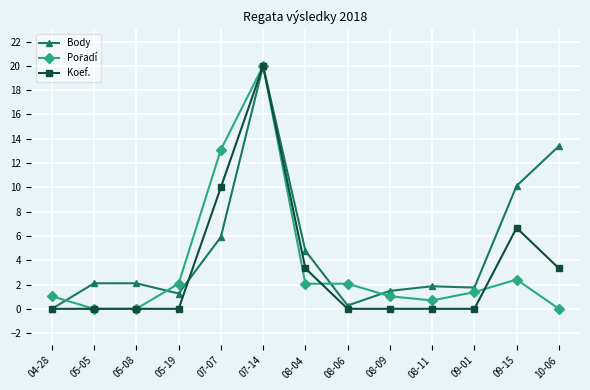

What is the maximum value shown in the chart?

20.0